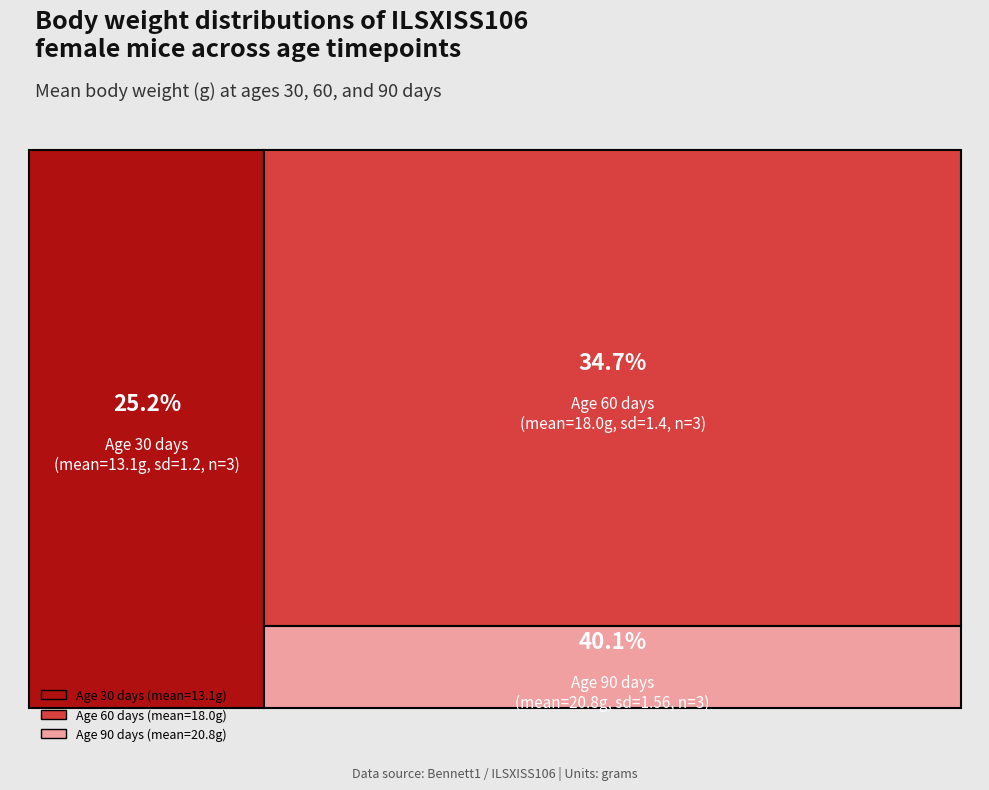

Reading right to left, what are all the values shown in this chart?

mean: 90=20.8	60=18.0	30=13.1
sd: 90=1.6	60=1.4	30=1.2
nmice: 90=3.0	60=3.0	30=3.0